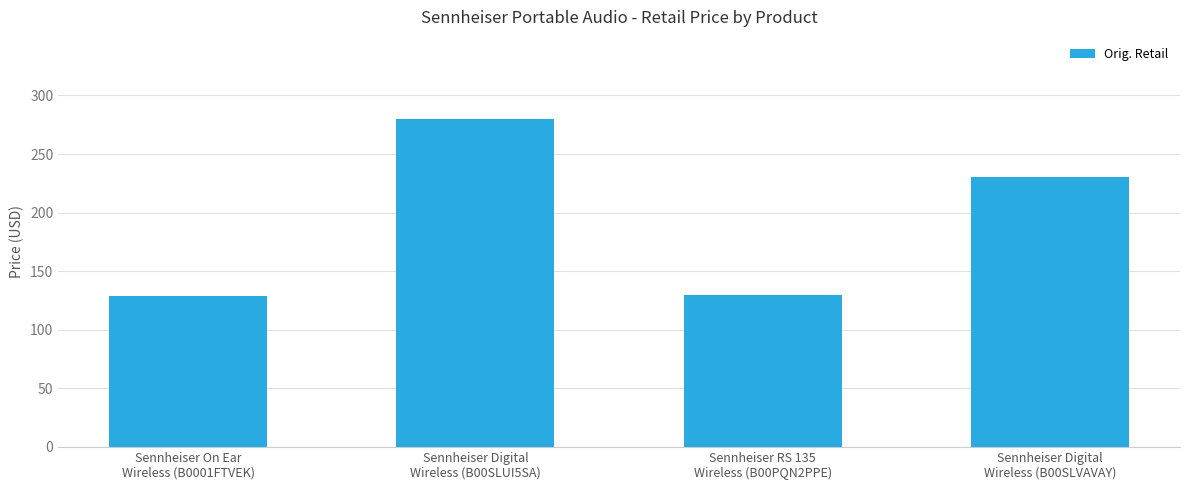

What is the difference between the maximum and minimum values?

151.0